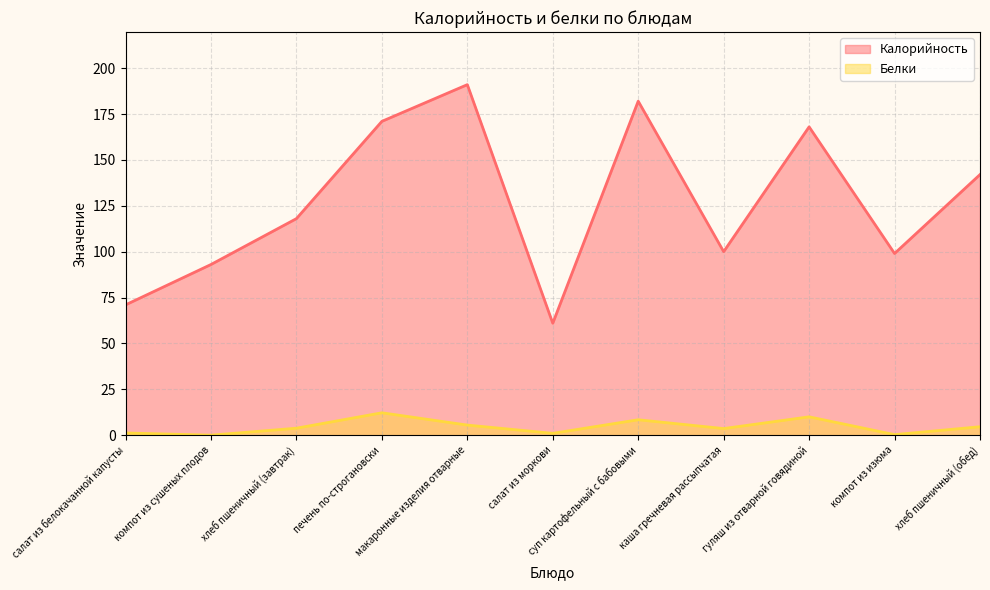

Reading left to right, what are all the values shown in this chart?

Калорийность: 71.0	93.0	118.0	171.0	191.0	61.0	182.0	100.0	168.0	99.0	142.0
Белки: 1.2	0.0	3.8	12.2	5.5	1.0	8.4	3.6	10.0	0.3	4.6